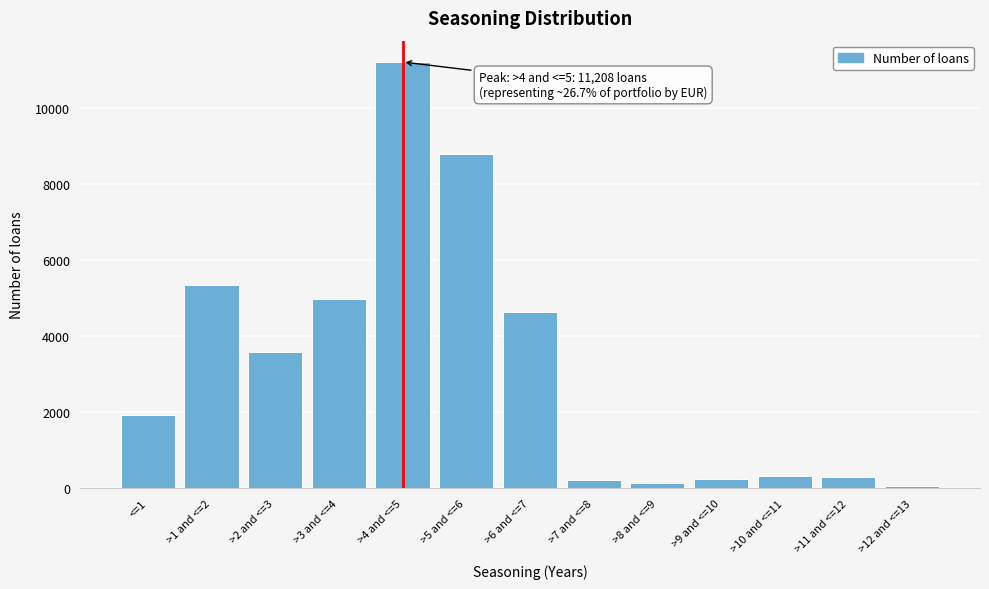

Where is the data nearest to the value 5637?

>1 and <=2